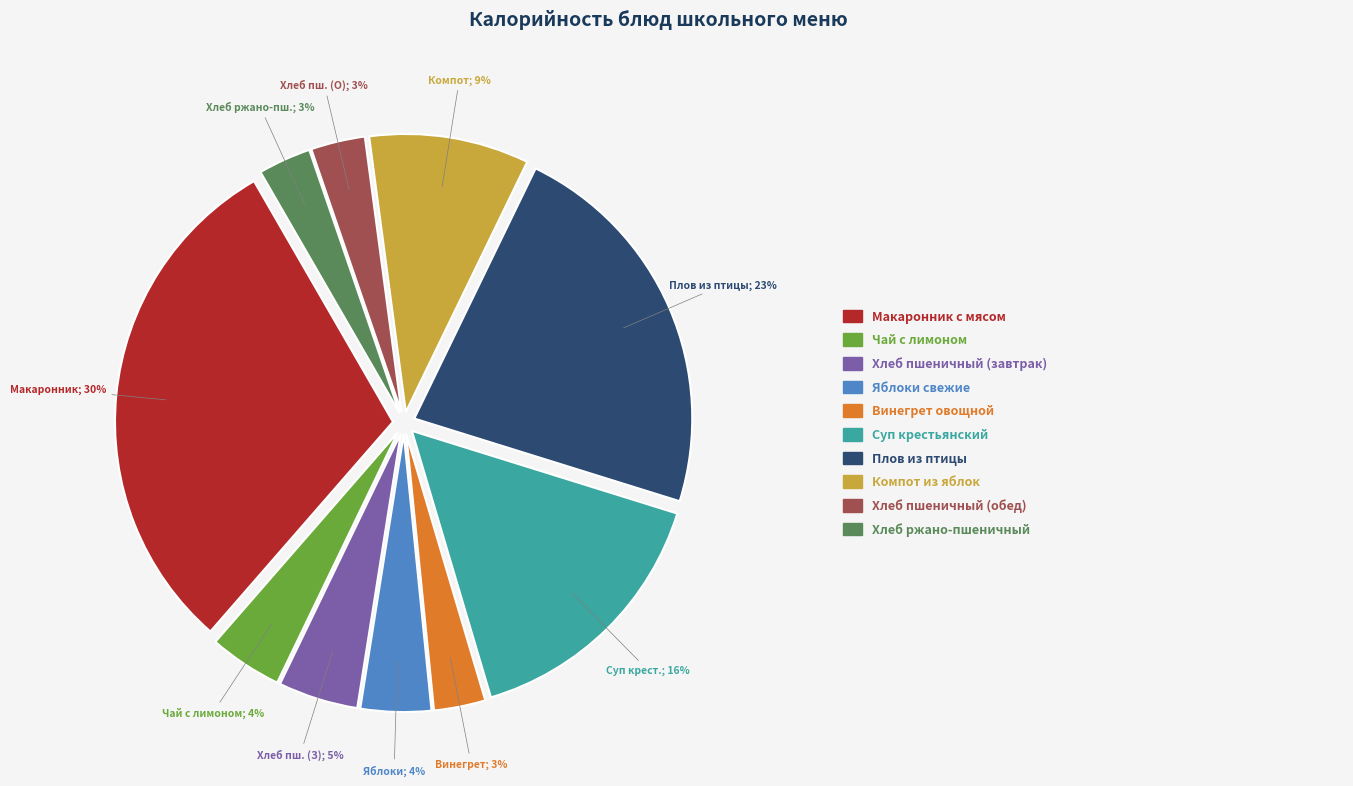

To the nearest percent, what is the average slice percentage?

10%